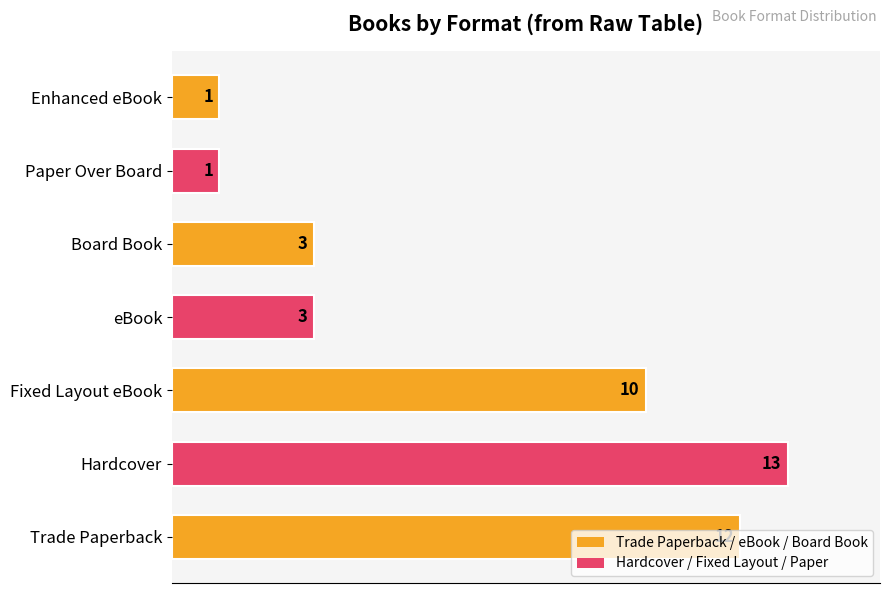

How many bars are there in total?

7